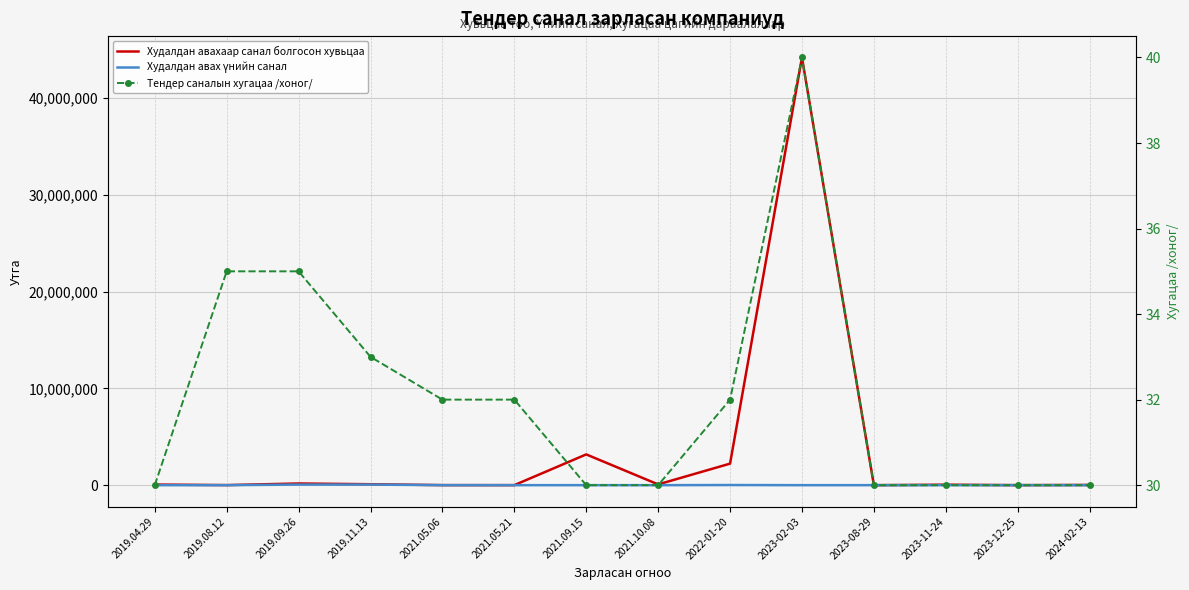

What is the label of the 13th point from the left?

2023-12-25